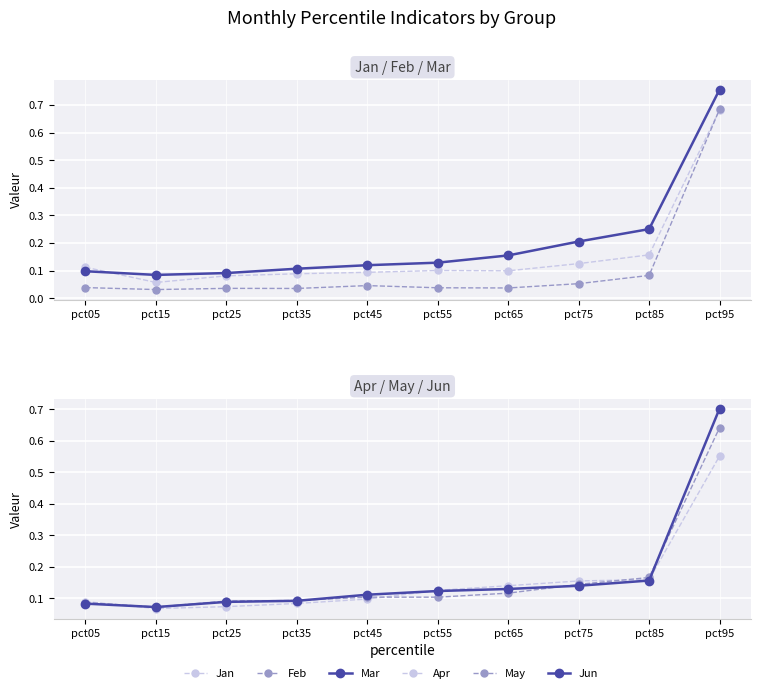

After their last crossing, which series has the higher values: Jan or Mar?

Mar